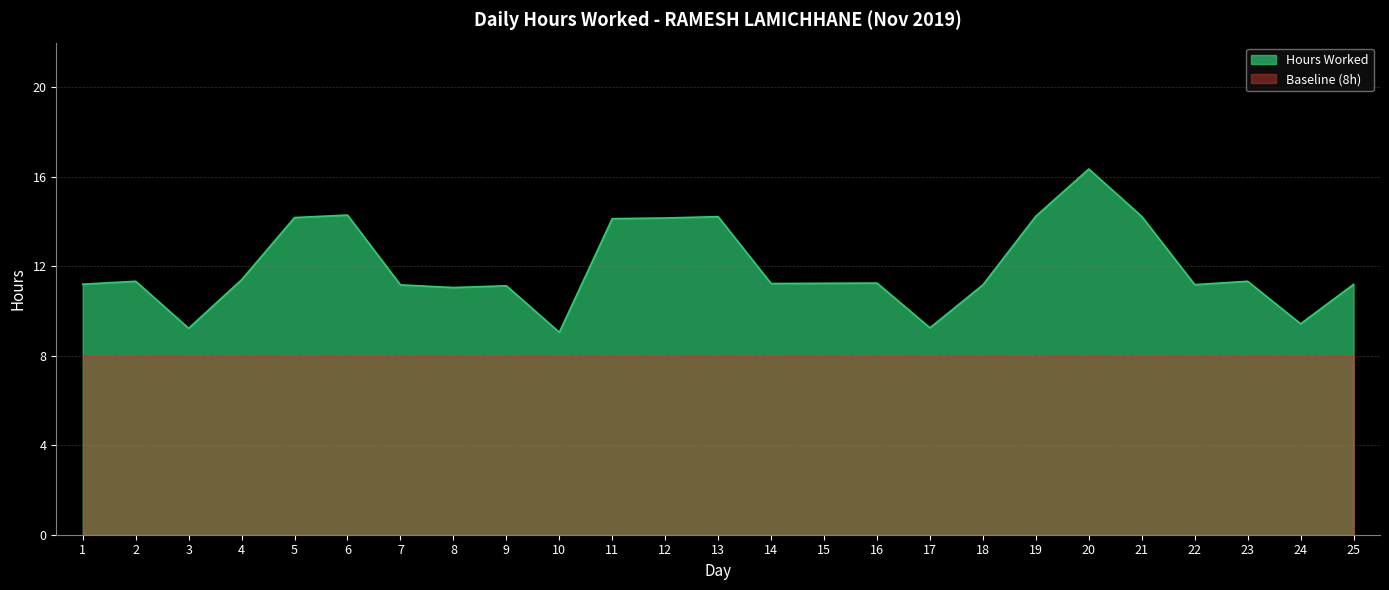

At which label does the data first exceed 11?

1